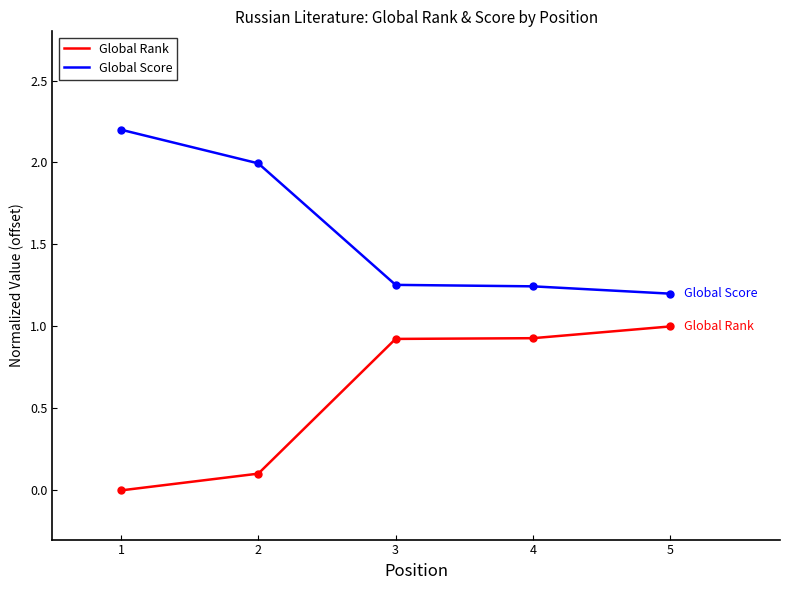

True or false: Global Score and Global Rank cross at least once.

False